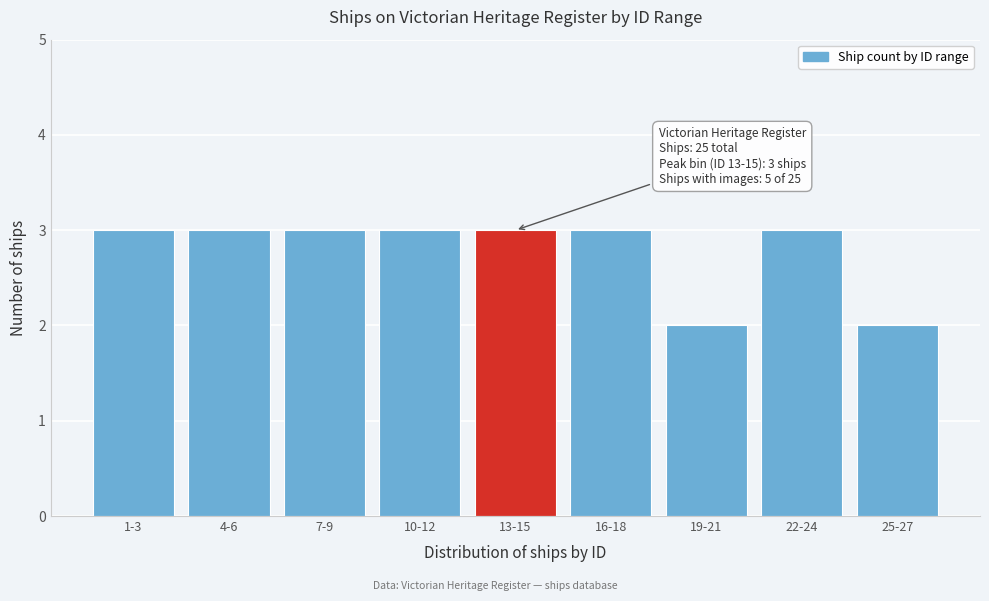

Reading left to right, what are all the values shown in this chart?

3	3	3	3	3	3	2	3	2